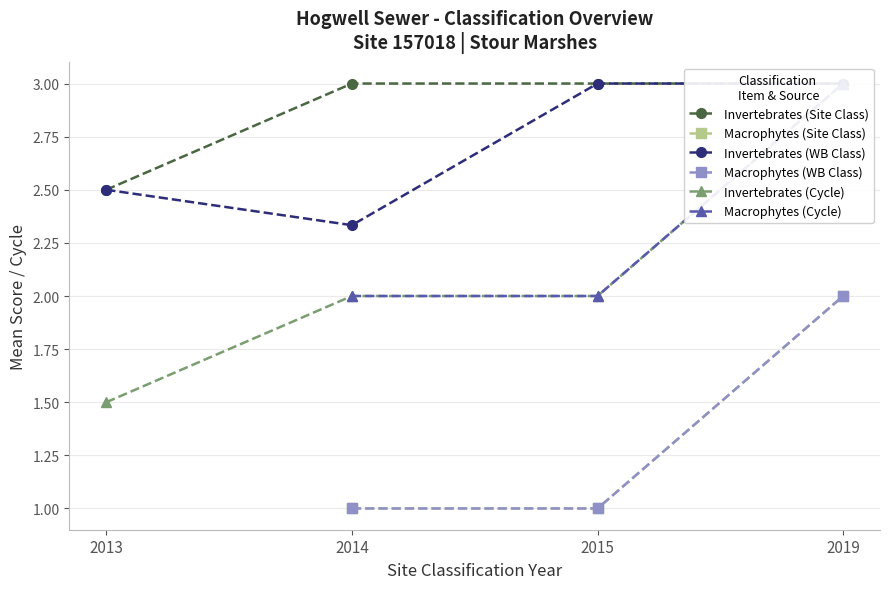

Rank the series at 2015 from highest to lowest value.

Invertebrates (Site Class), Invertebrates (WB Class), Invertebrates (Cycle), Macrophytes (Cycle), Macrophytes (Site Class), Macrophytes (WB Class)